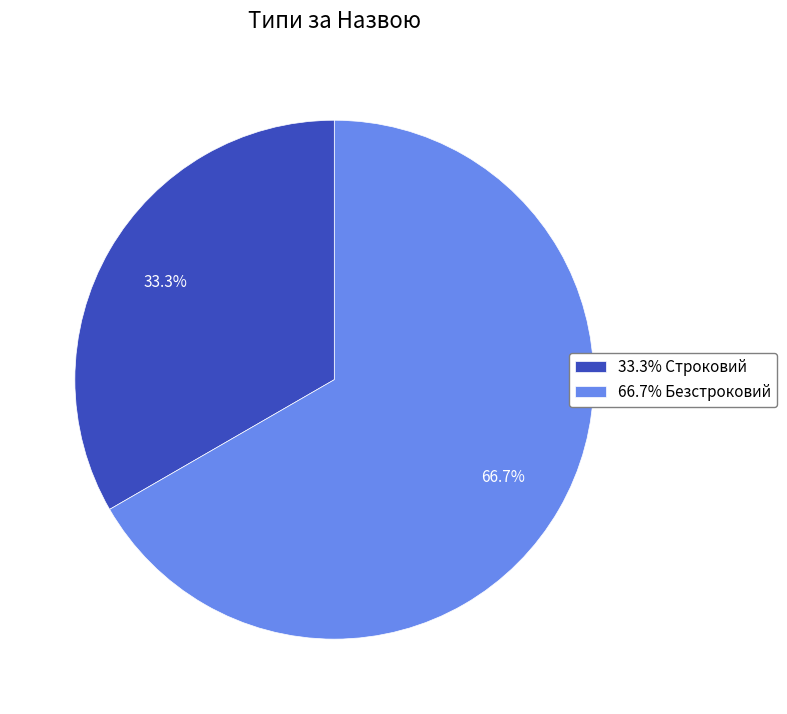

Approximately how many times larger is the value at 66.7% Безстроковий compared to 33.3% Строковий?

2.0